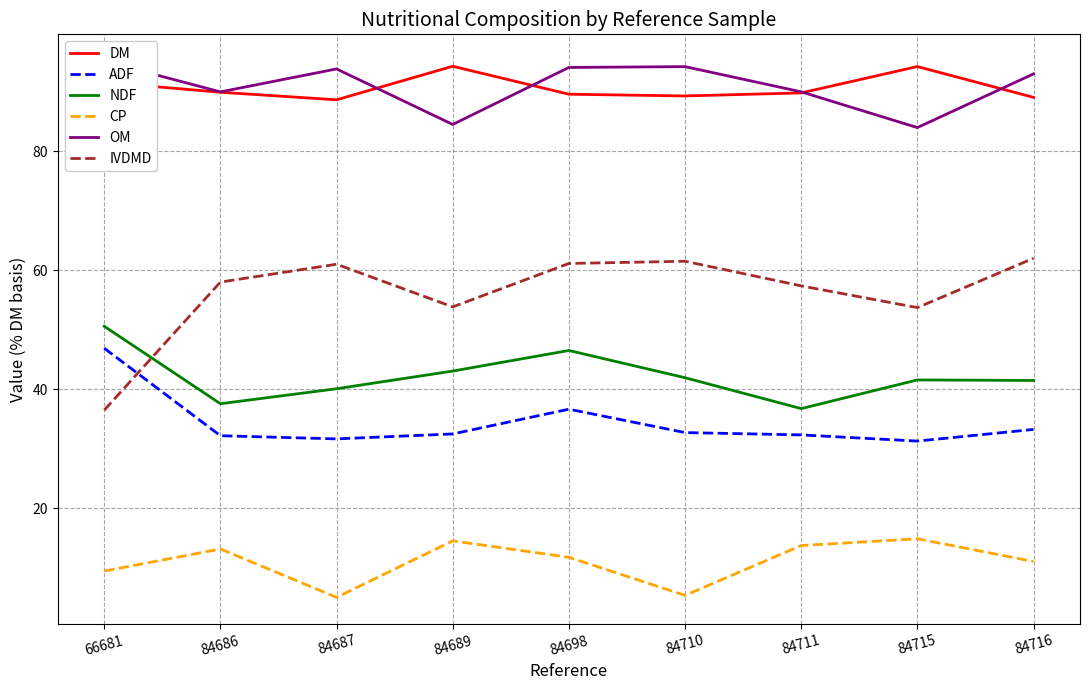

At which label does CP reach its minimum?

84687